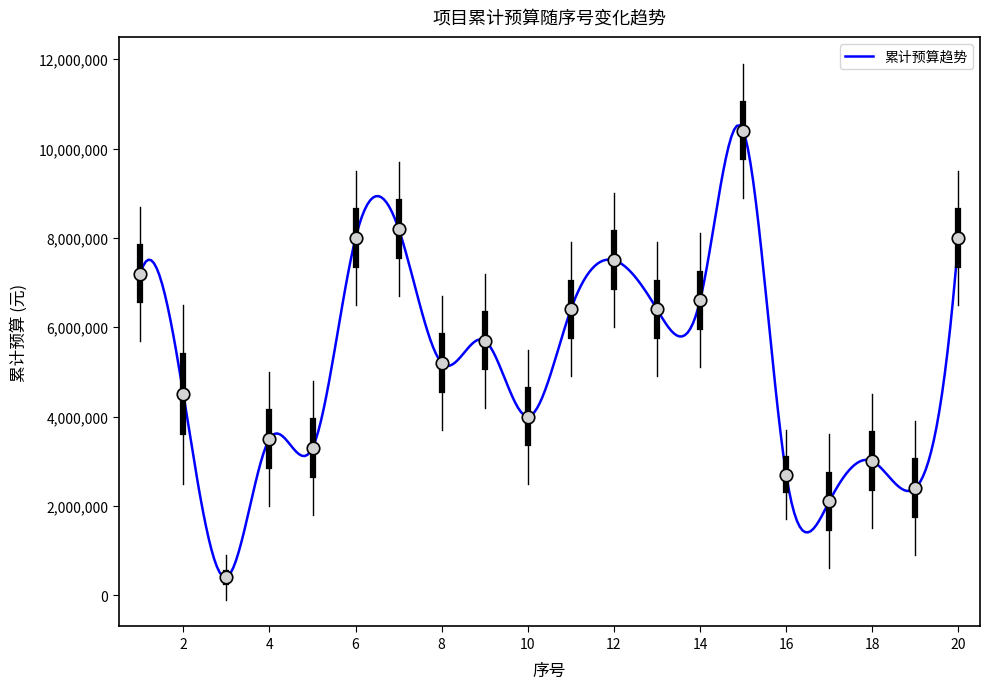

What is the difference between the maximum and minimum values?

10123283.3